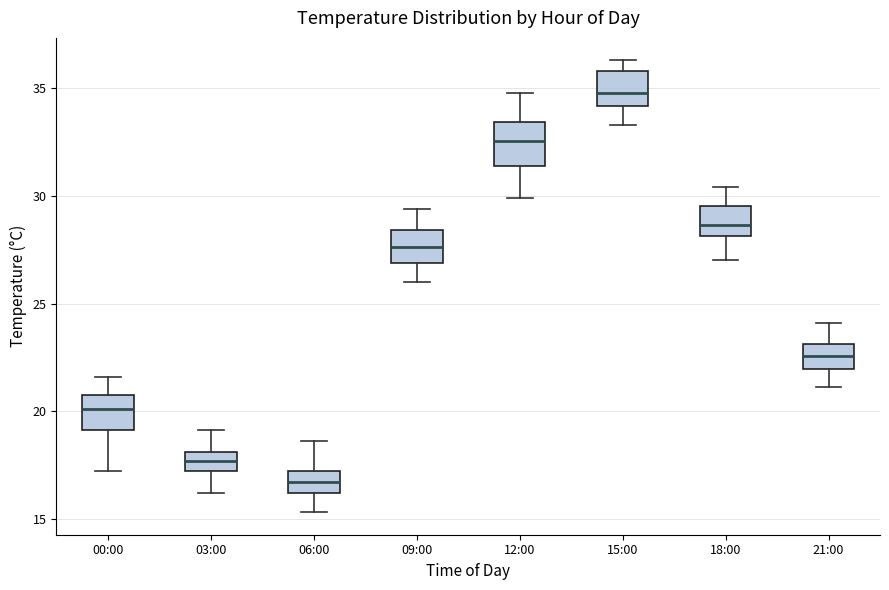

Which box has the lowest median line?

06:00